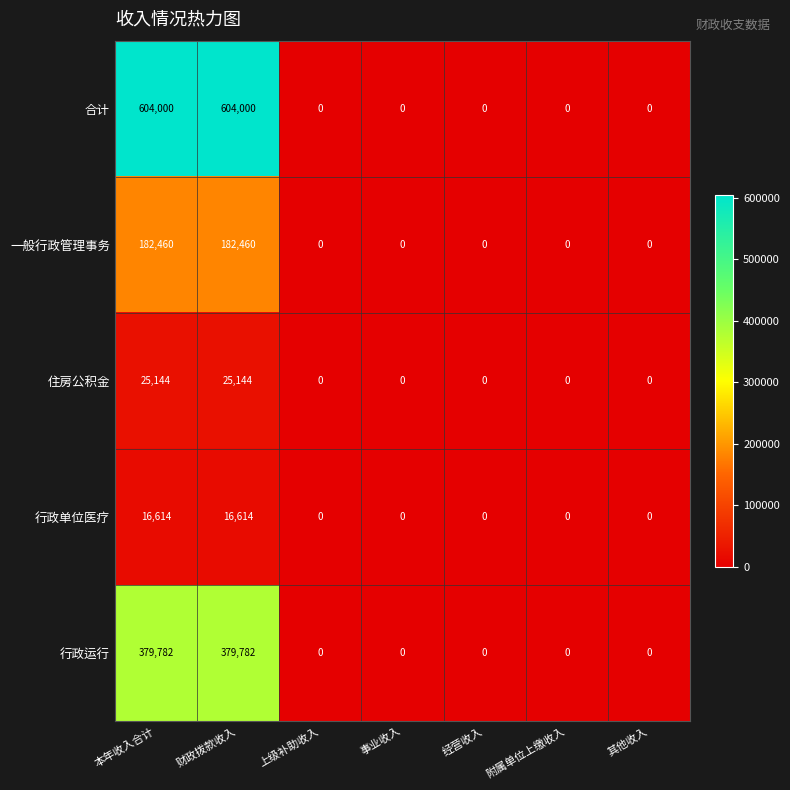

What is the average value of the 住房公积金 series?

7184